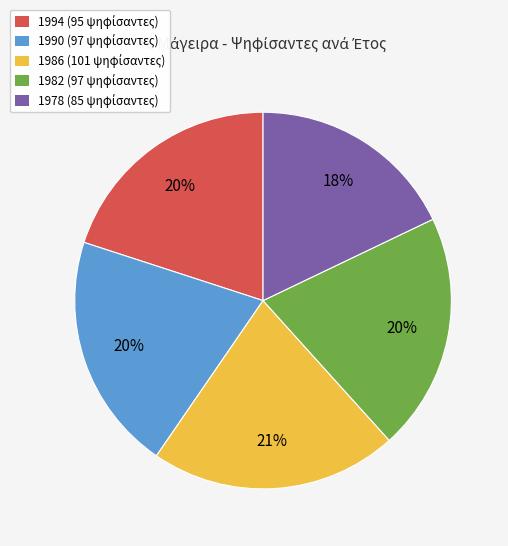

Is it true that 1990 is 20% of the pie?

True